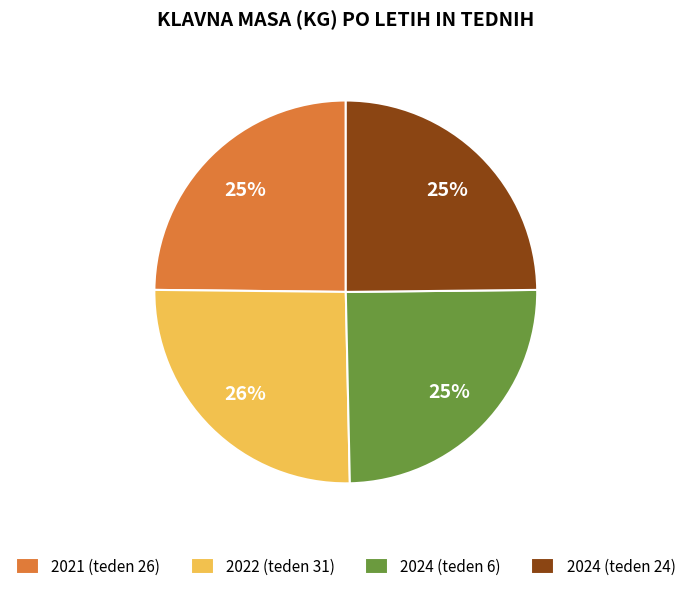

To the nearest percent, what percentage of the pie is 2024 (teden 6)?

25%